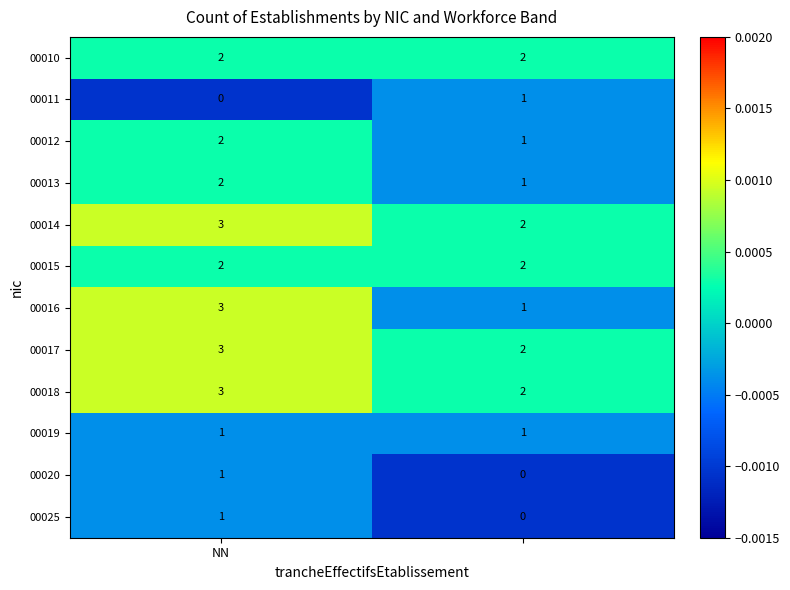

Which series has the largest range (max minus min)?

00016